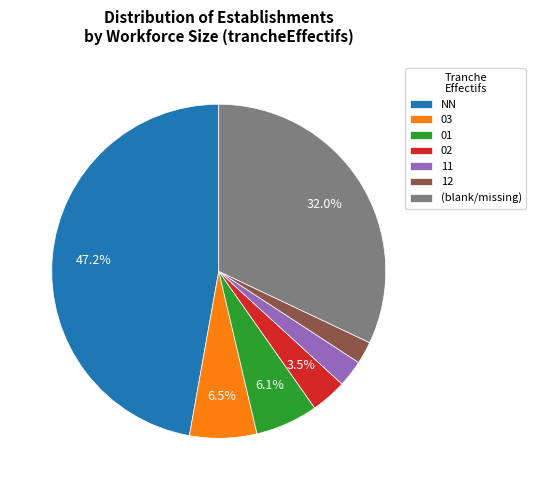

Is it true that 01 is 1% of the pie?

False